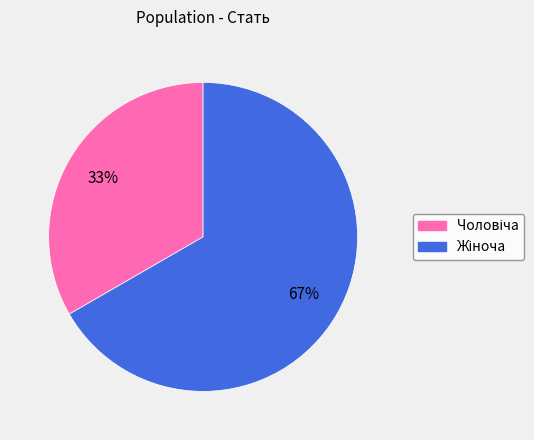

Is there a majority slice in this chart?

Yes